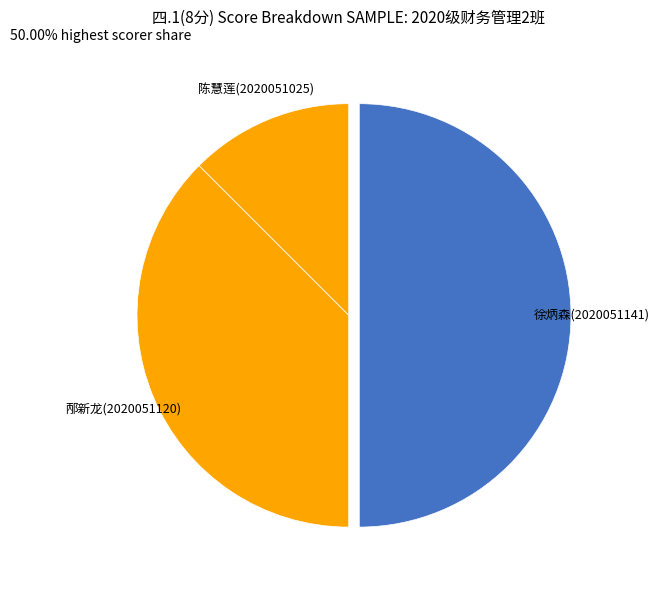

How many segments does this pie chart have?

3